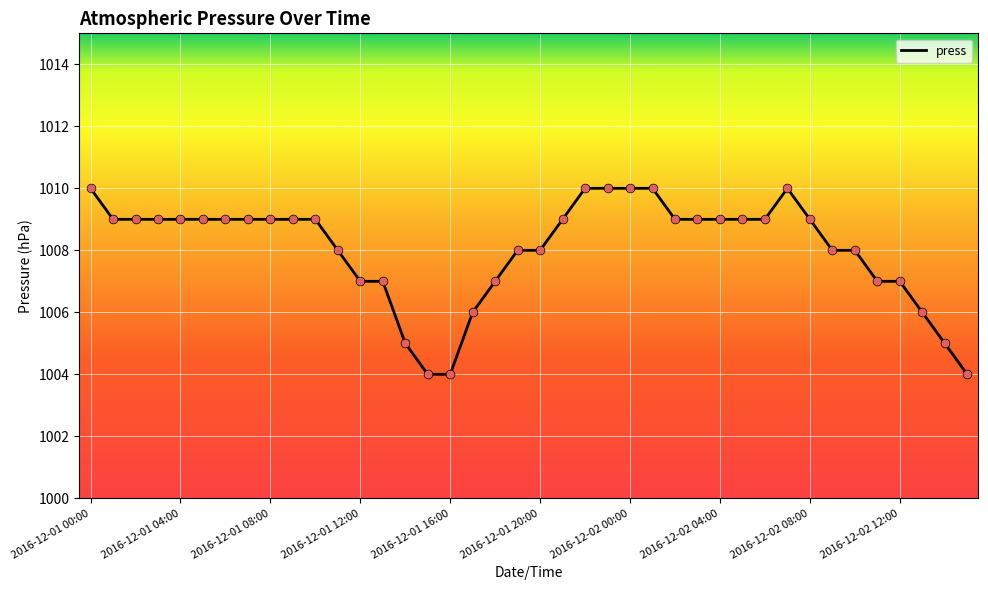

What is the smallest value displayed?

1004